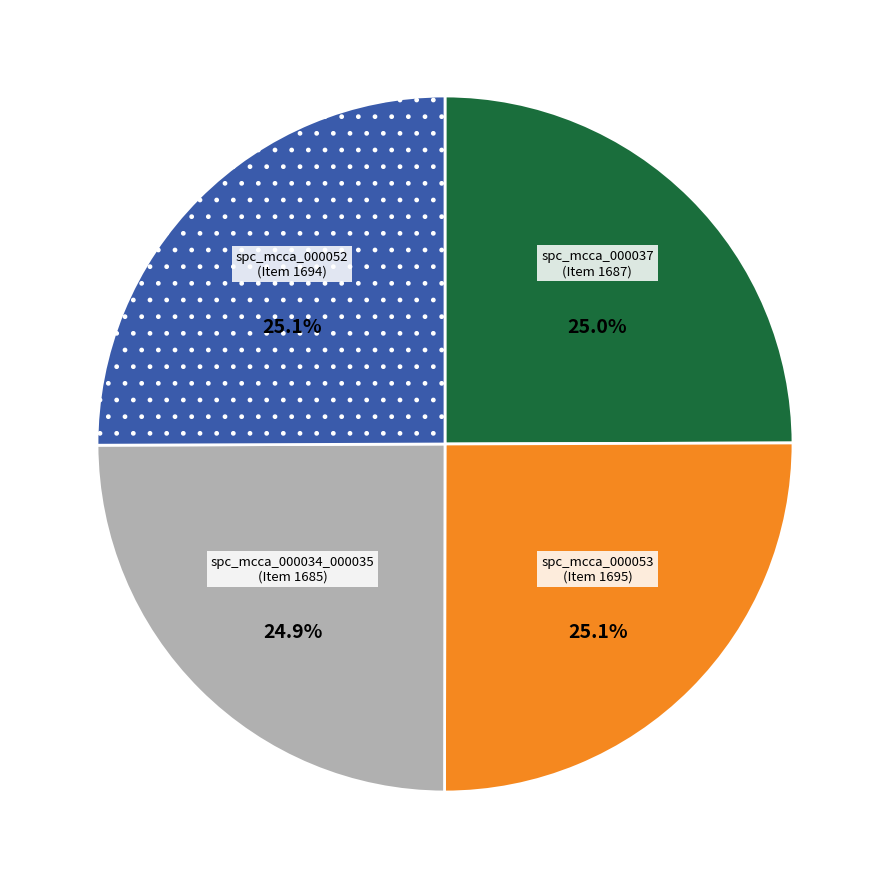

What is the ratio of the value at spc_mcca_000034_000035 (Item 1685) to the value at spc_mcca_000052 (Item 1694)?

1.0